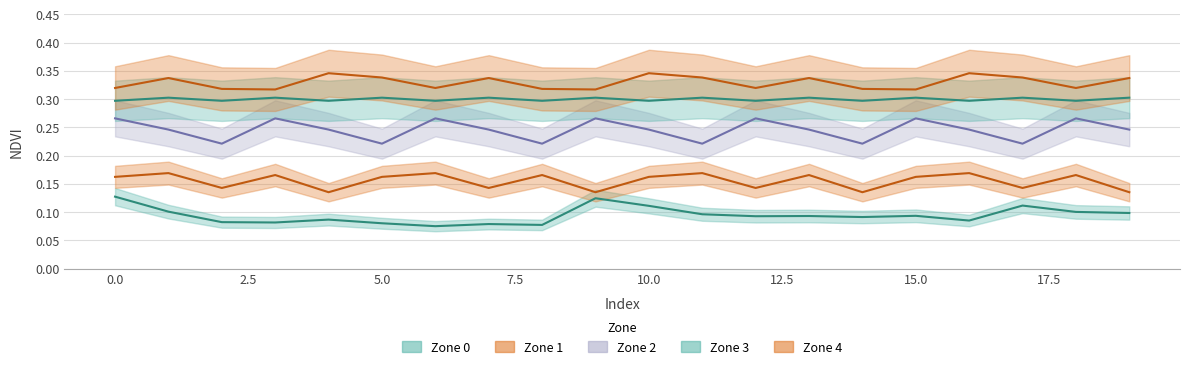

What are all the series names shown in the legend?

Zone 0, Zone 1, Zone 2, Zone 3, Zone 4